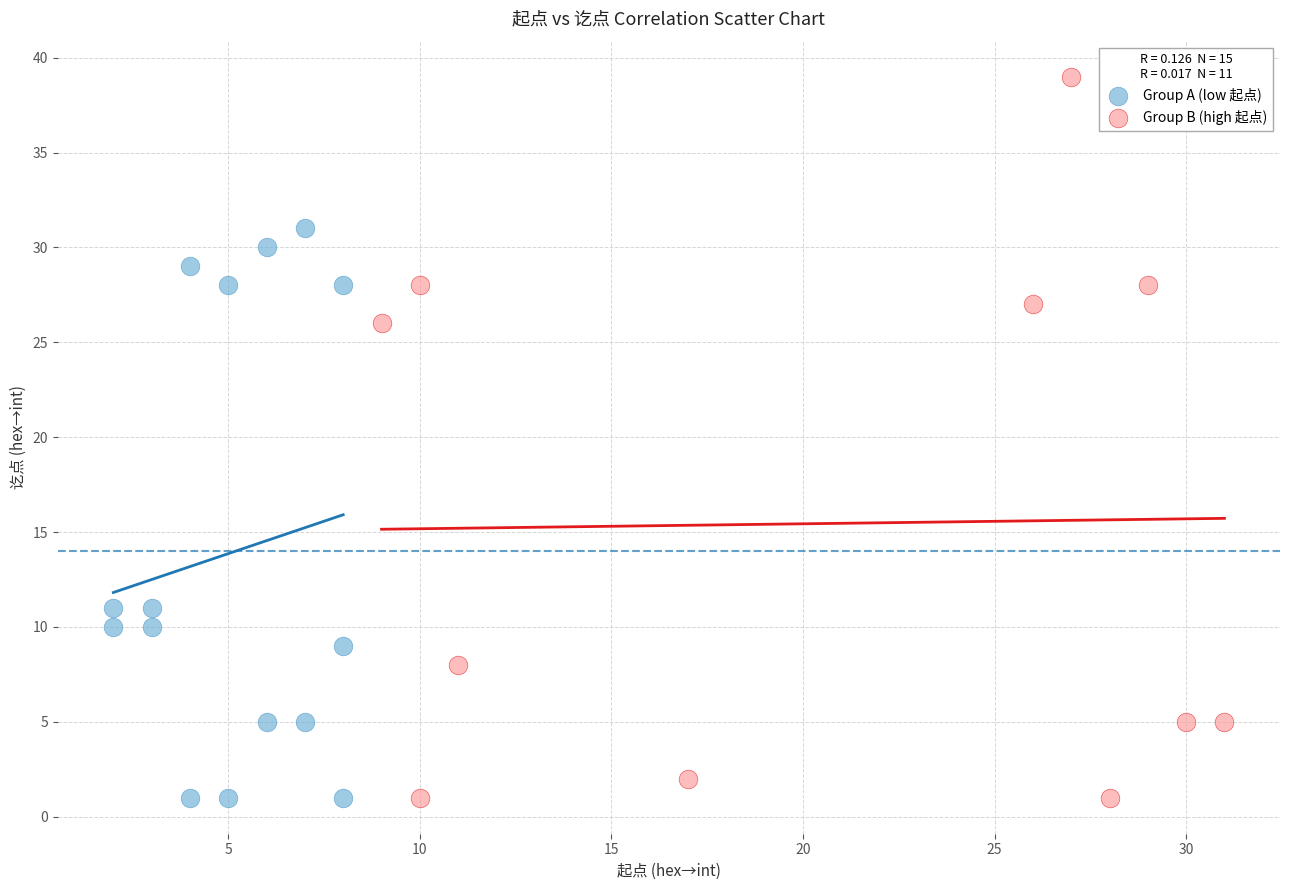

Which series has the widest spread of Y values?

Group B (high 起点)